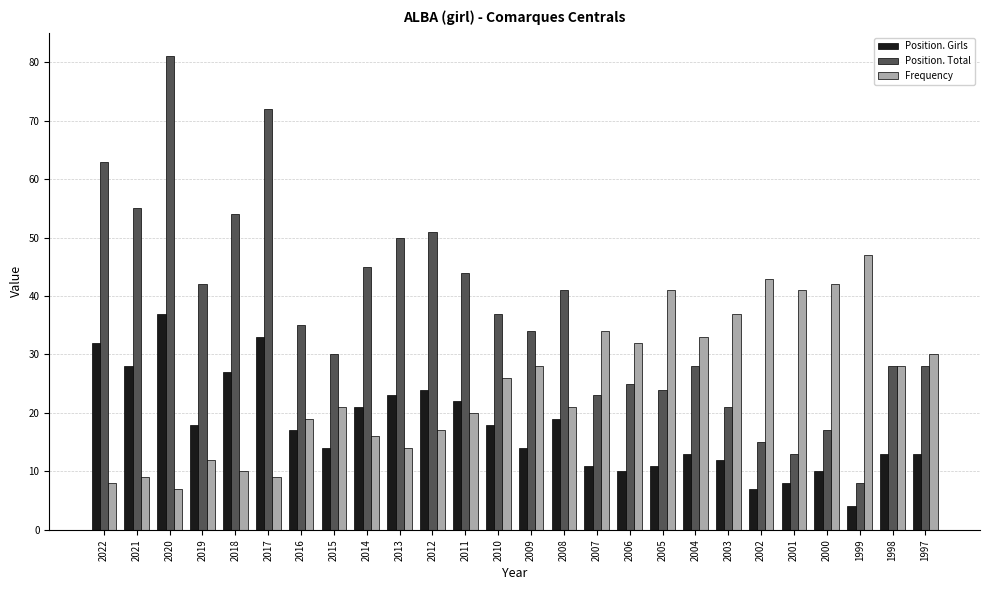

How many data points does each series have?

26